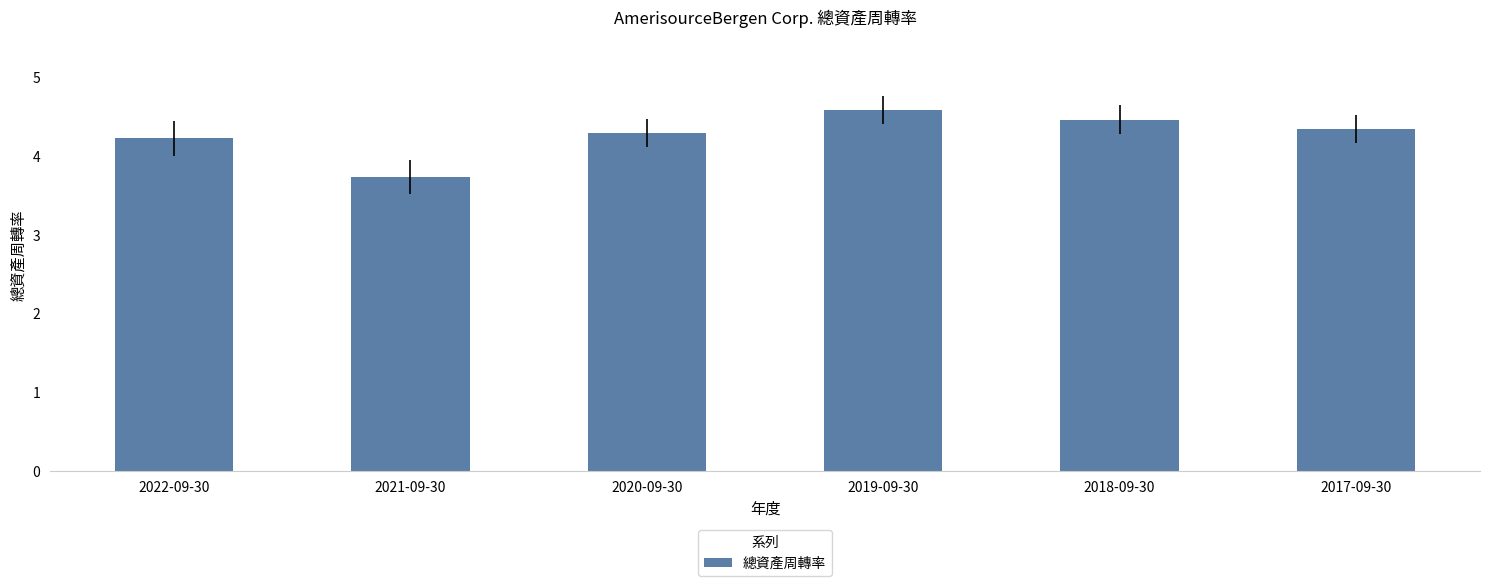

What is the sum of the values at 2020-09-30 and 2019-09-30?

8.9